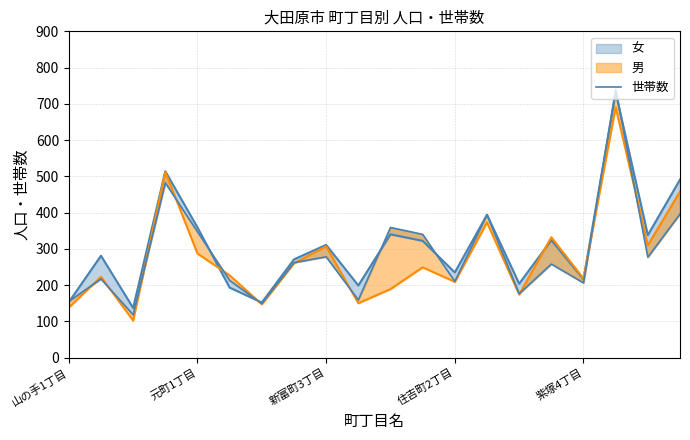

What is the difference between the values at 19 and 住吉町2丁目?

86